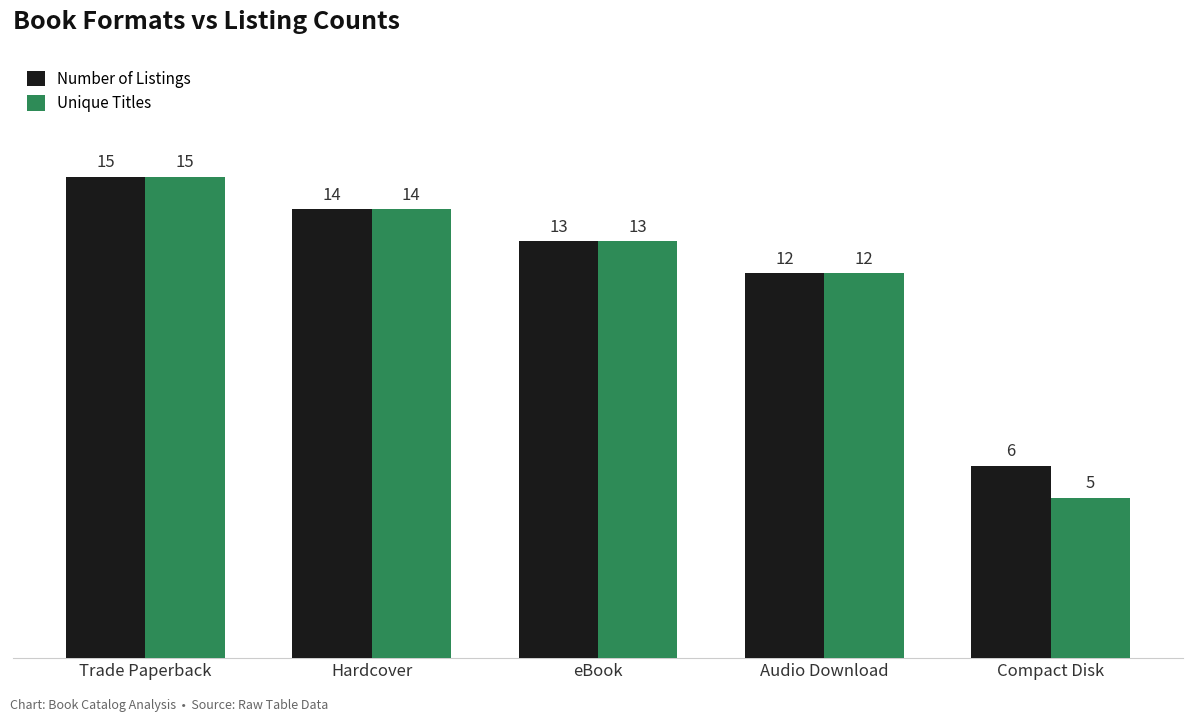

Count the number of categories in the chart.

5